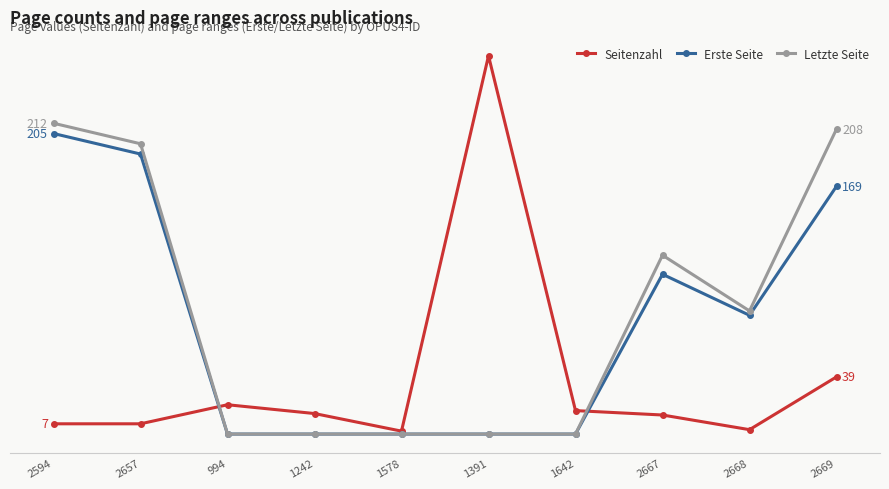

What is the difference between the Seitenzahl values at 1391 and 1642?

242